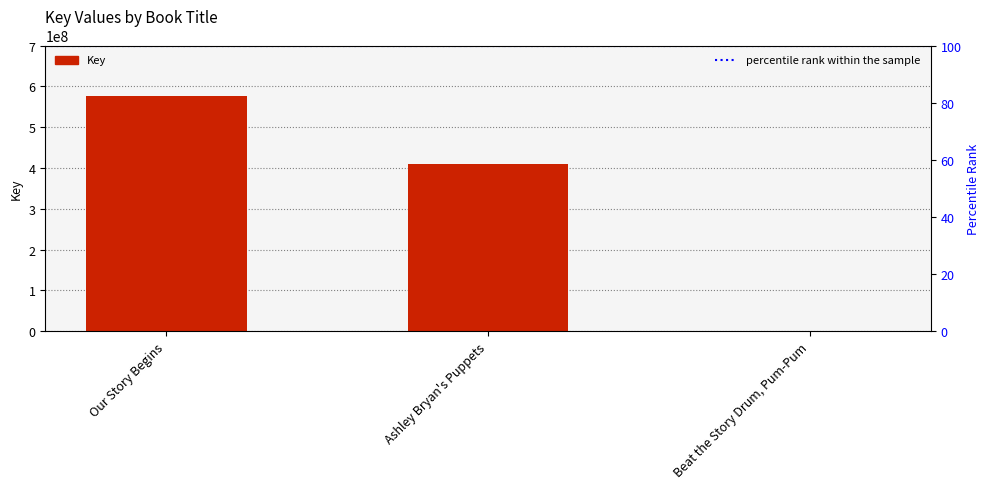

How many bars are there in total?

3